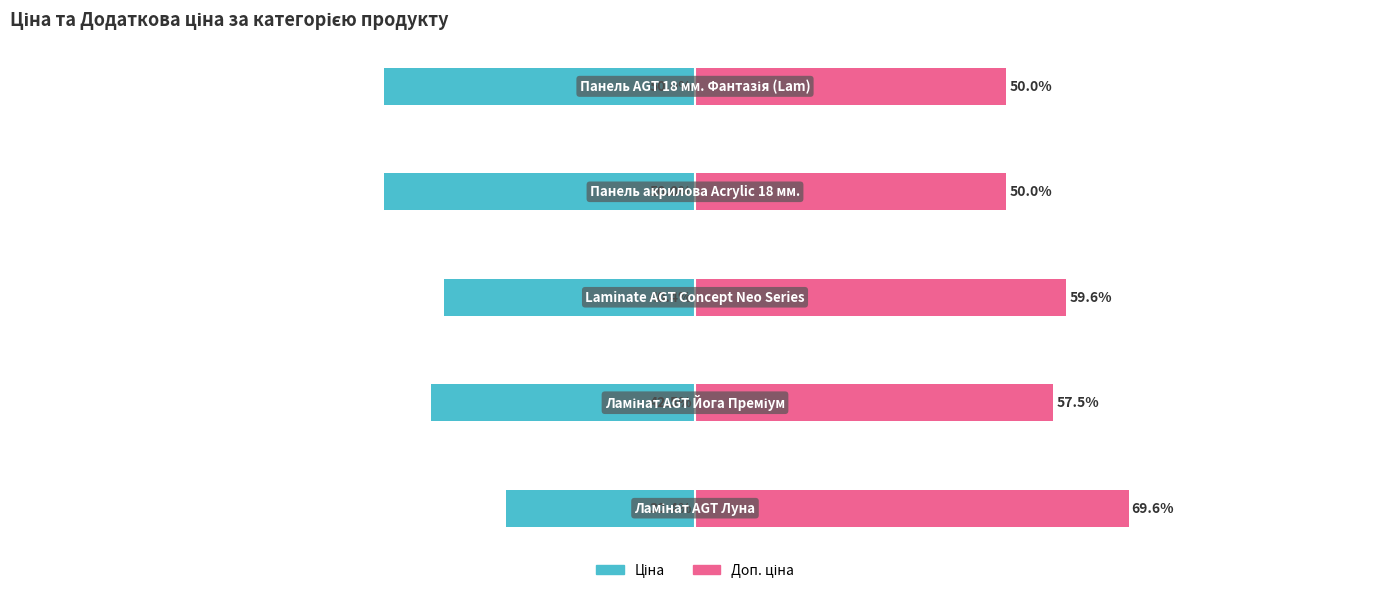

What are all the series names shown in the legend?

Ціна, Доп. ціна